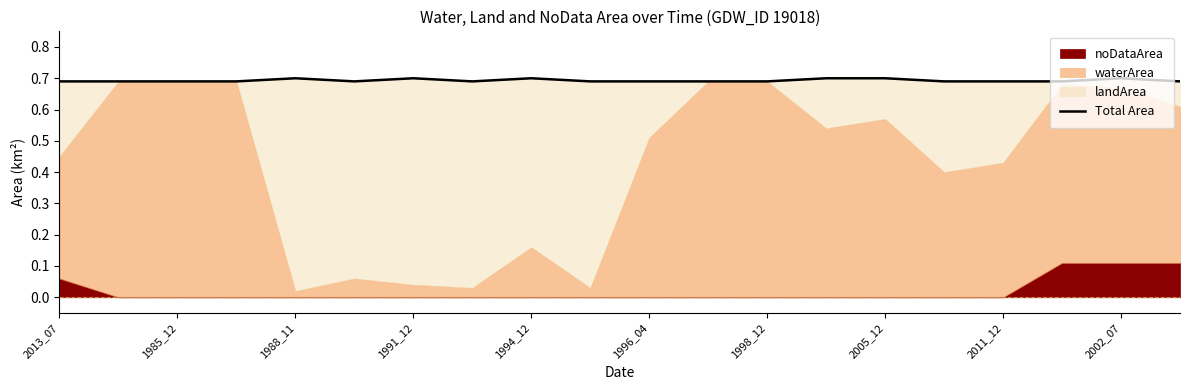

Count the values in the range 0 to 1.

20